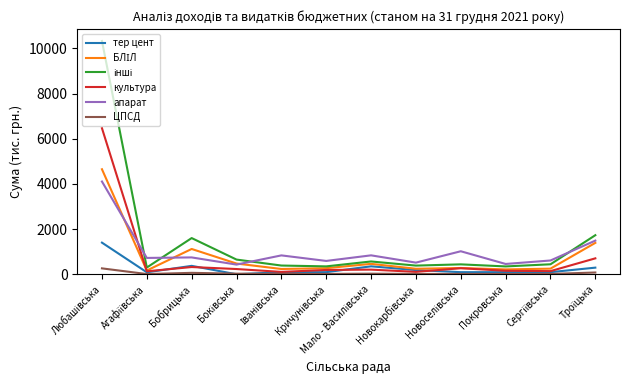

True or false: культура and ЦПСД cross at least once.

False